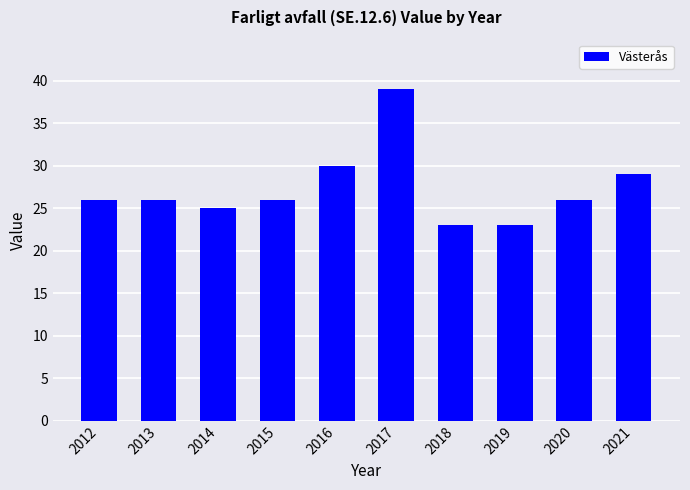

Is it true that the value at 2018 is 23.0?

True